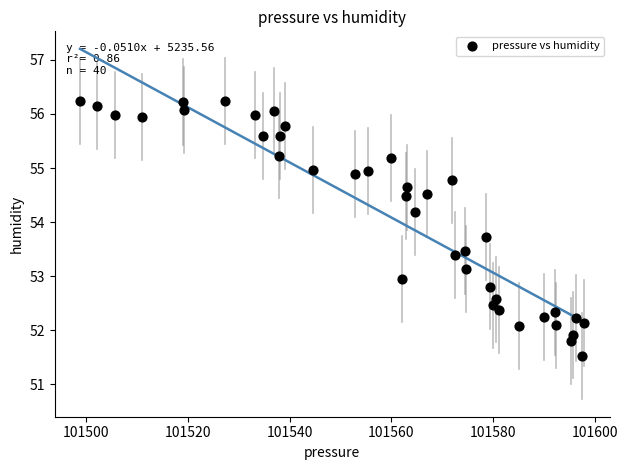

What is the range of X values (max minus min)?

99.0